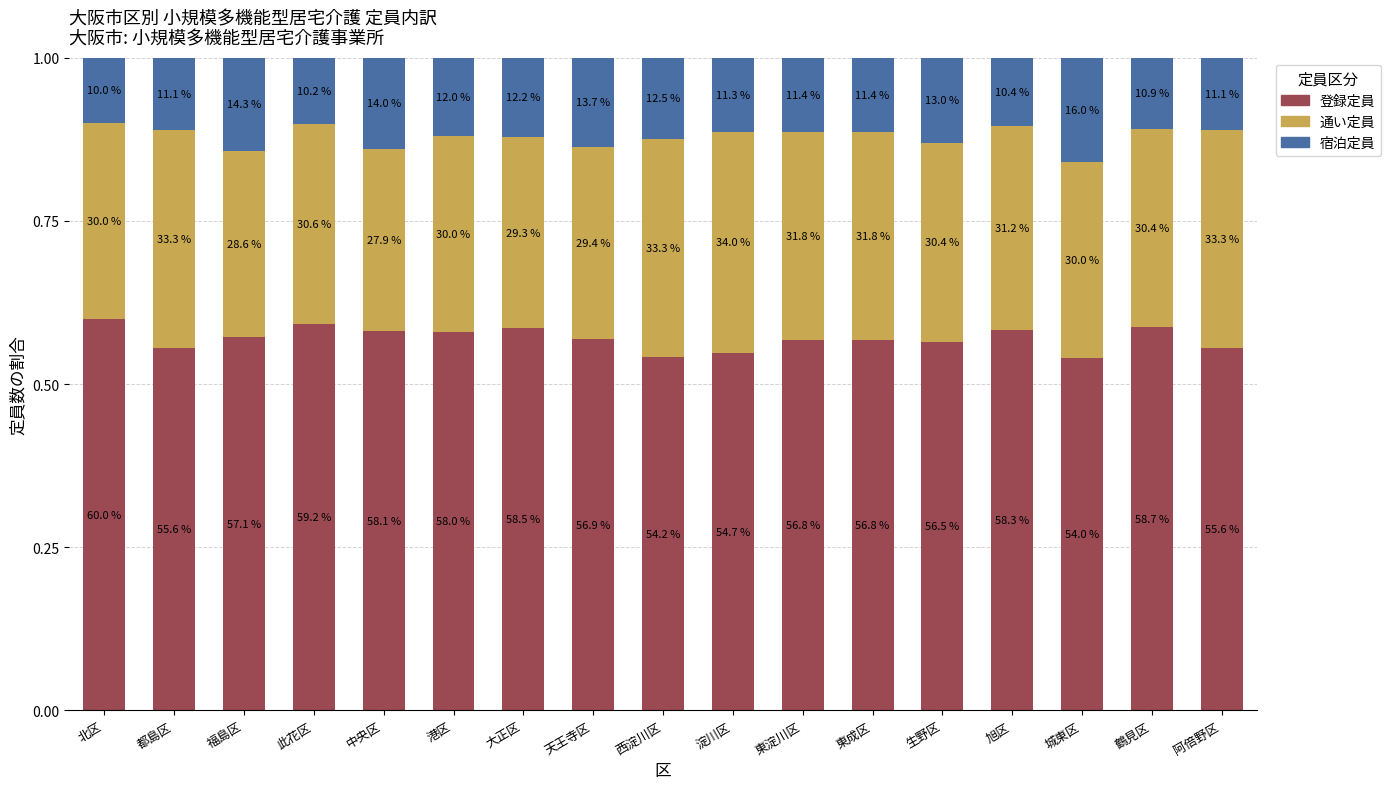

Rank the series at 阿倍野区 from highest to lowest value.

登録定員, 通い定員, 宿泊定員